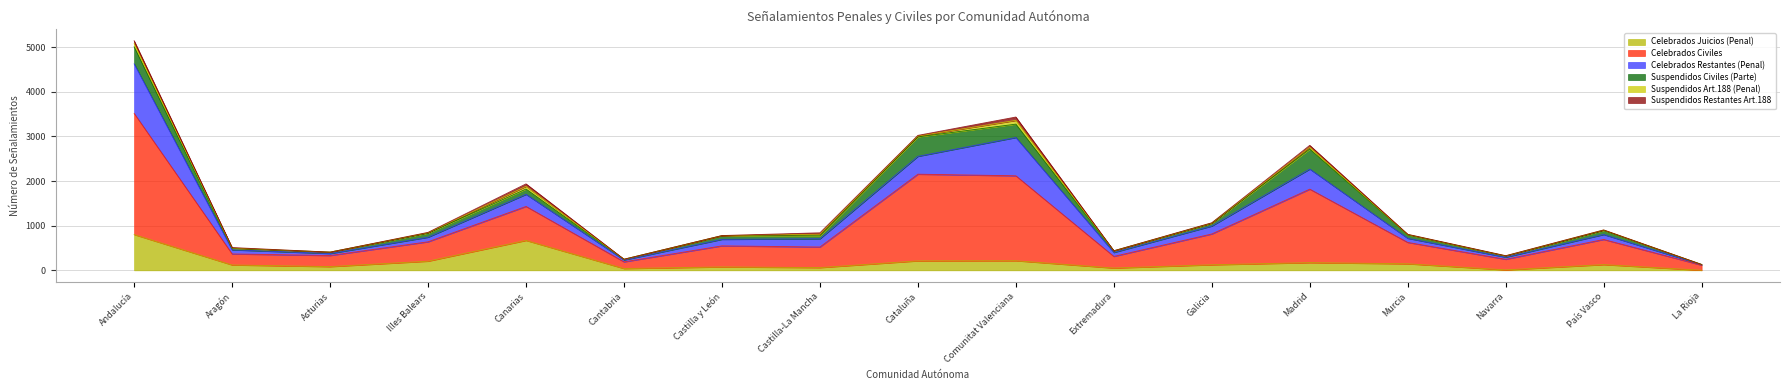

How many lines are shown in the chart?

6